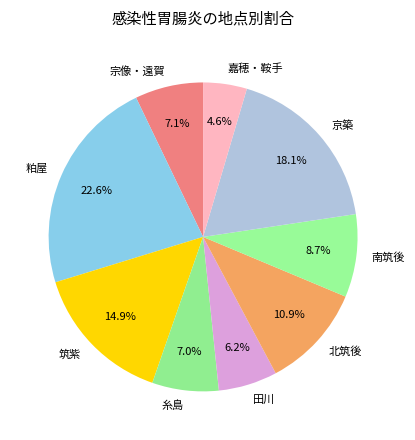

Is 粕屋 the majority of the pie?

No